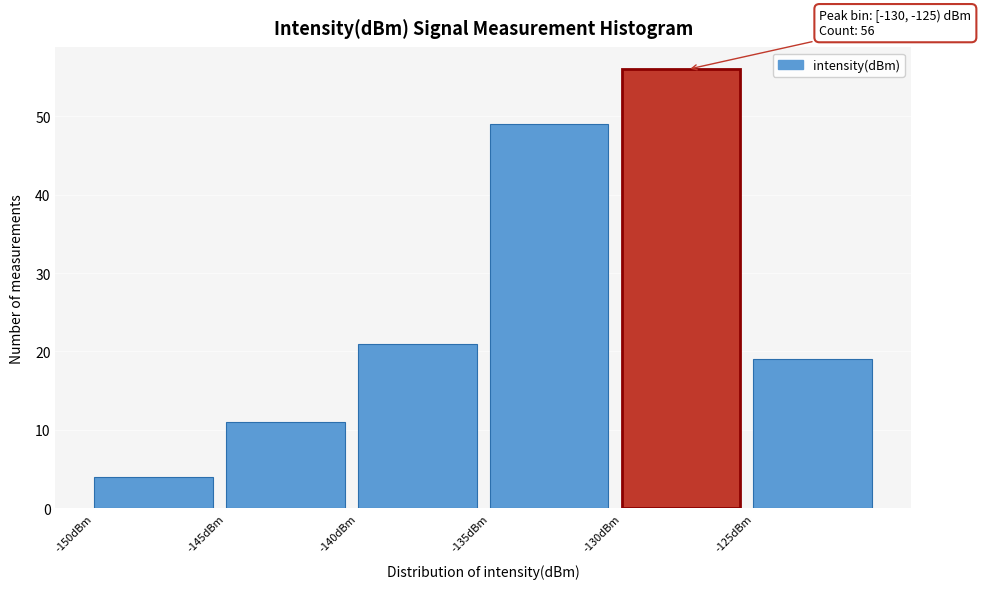

Which range on the x-axis has the tallest bar?

-130 to -125